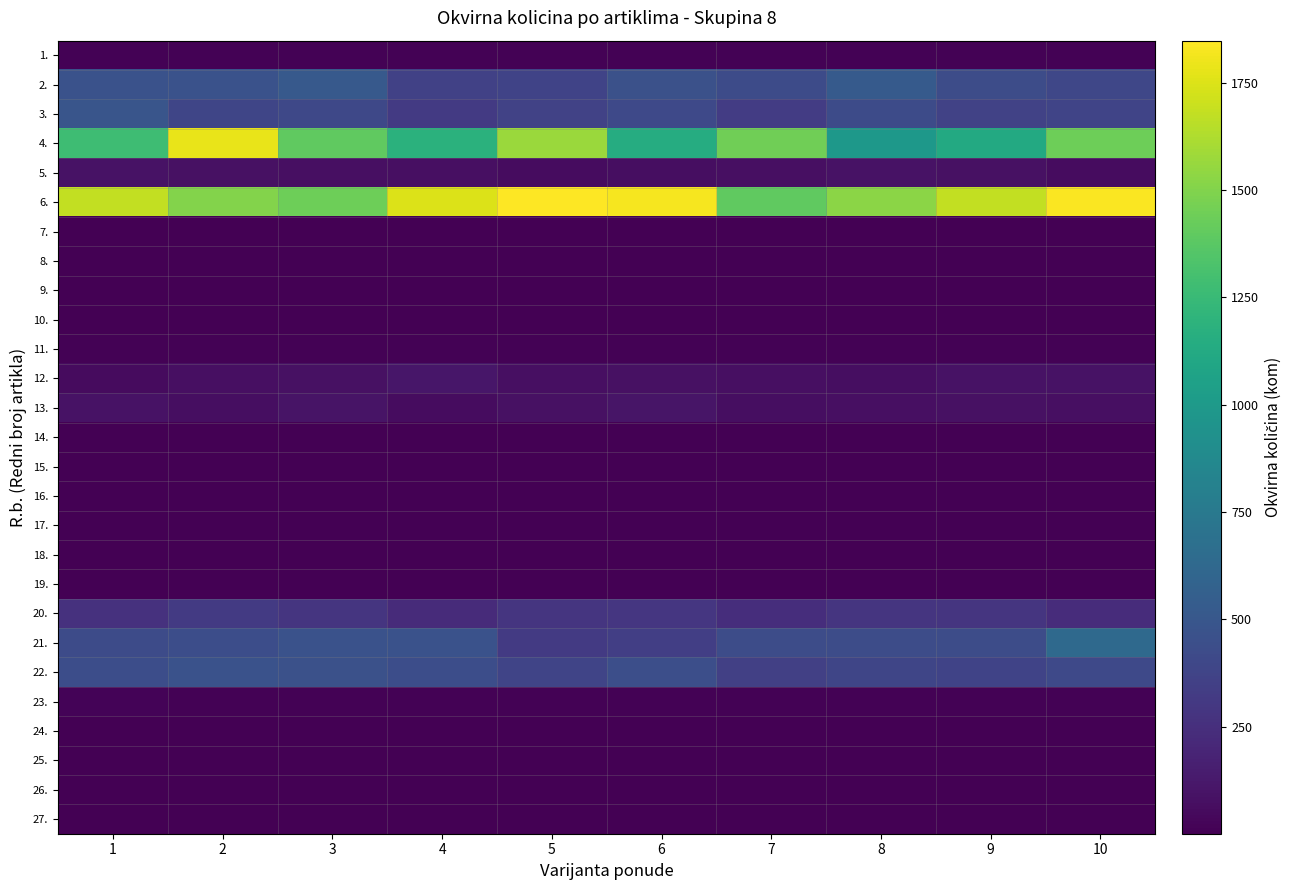

Reading left to right, what are all the values shown in this chart?

1.: 1=10.7	2=9.8	3=11.0	4=12.3	5=9.6	6=9.6	7=12.4	8=11.2	9=9.3	10=10.8
2.: 1=465.2	2=465.1	3=518.1	4=356.5	5=370.6	6=457.8	7=424.0	8=523.6	9=431.9	10=394.1
3.: 1=487.9	2=386.5	3=404.1	4=314.5	5=367.3	6=406.7	7=330.9	8=422.5	9=364.0	10=382.5
4.: 1=1273.6	2=1789.0	3=1397.2	4=1177.9	5=1572.7	6=1143.6	7=1443.9	8=988.5	9=1121.1	10=1441.3
5.: 1=88.9	2=82.1	3=78.6	4=76.4	5=62.3	6=71.4	7=74.5	8=92.7	9=84.1	10=58.8
6.: 1=1677.8	2=1507.6	3=1437.5	4=1746.8	5=1847.4	6=1823.5	7=1398.6	8=1525.8	9=1679.5	10=1834.1
7.: 1=4.6	2=4.9	3=4.2	4=4.1	5=5.6	6=6.0	7=4.9	8=5.8	9=5.3	10=4.5
8.: 1=5.3	2=6.2	3=5.0	4=6.2	5=3.0	6=5.6	7=5.1	8=4.8	9=5.1	10=3.5
9.: 1=4.8	2=5.3	3=6.1	4=4.6	5=4.4	6=4.6	7=5.7	8=5.2	9=4.6	10=5.4
10.: 1=5.1	2=5.7	3=4.5	4=4.8	5=4.7	6=3.9	7=5.2	8=5.2	9=5.0	10=4.8
11.: 1=7.9	2=9.4	3=9.5	4=8.8	5=9.8	6=10.6	7=12.8	8=10.3	9=10.4	10=9.9
12.: 1=57.0	2=79.7	3=80.7	4=109.6	5=77.7	6=83.6	7=79.6	8=66.0	9=93.7	10=89.0
13.: 1=89.5	2=69.1	3=96.8	4=63.2	5=87.0	6=106.3	7=68.1	8=73.2	9=81.2	10=74.0
14.: 1=3.8	2=5.1	3=4.2	4=5.4	5=4.3	6=6.2	7=4.4	8=4.8	9=5.6	10=4.1
15.: 1=5.2	2=6.0	3=3.8	4=5.1	5=5.2	6=5.6	7=4.1	8=4.0	9=5.4	10=5.2
16.: 1=5.2	2=5.3	3=4.5	4=5.2	5=5.2	6=4.5	7=6.4	8=5.4	9=4.1	10=5.5
17.: 1=4.3	2=5.6	3=5.9	4=4.4	5=5.7	6=5.3	7=5.6	8=6.4	9=4.8	10=4.4
18.: 1=0.9	2=0.9	3=1.0	4=1.1	5=1.0	6=1.1	7=1.0	8=1.2	9=1.0	10=1.4
19.: 1=1.1	2=0.9	3=0.8	4=1.1	5=1.0	6=1.1	7=1.1	8=1.0	9=0.9	10=0.8
20.: 1=261.2	2=316.0	3=289.0	4=227.7	5=287.3	6=296.2	7=242.9	8=286.5	9=282.4	10=232.0
21.: 1=421.5	2=433.6	3=465.0	4=463.2	5=317.3	6=343.7	7=430.9	8=430.8	9=430.9	10=631.2
22.: 1=434.3	2=468.1	3=457.2	4=439.1	5=381.1	6=445.5	7=353.6	8=385.8	9=370.9	10=404.9
23.: 1=16.2	2=8.6	3=13.2	4=9.1	5=11.2	6=14.0	7=12.1	8=10.1	9=10.7	10=13.2
24.: 1=0.9	2=1.0	3=1.0	4=0.9	5=1.3	6=1.1	7=0.7	8=1.0	9=0.9	10=1.1
25.: 1=0.9	2=1.0	3=1.1	4=1.1	5=0.8	6=0.9	7=0.9	8=0.9	9=1.3	10=1.1
26.: 1=0.8	2=1.1	3=1.3	4=1.2	5=0.8	6=0.9	7=1.2	8=0.9	9=1.1	10=1.1
27.: 1=0.9	2=1.0	3=0.5	4=0.8	5=1.0	6=0.8	7=1.2	8=0.8	9=0.9	10=1.0